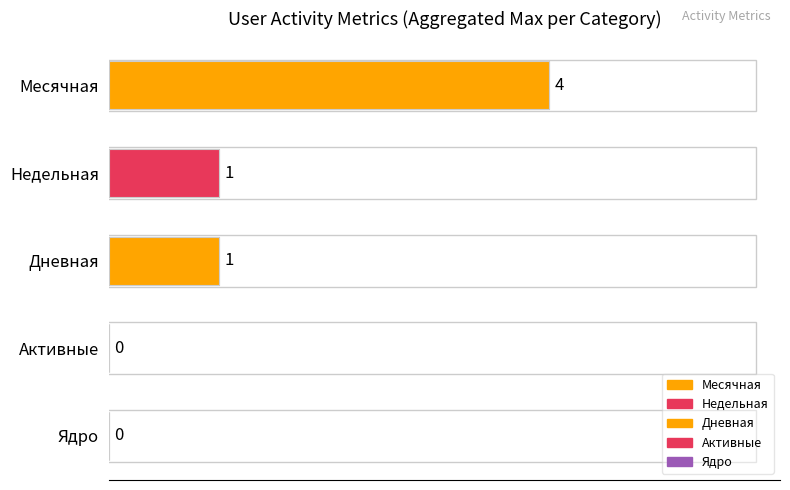

Is the value of Недельная at 2024-04-10 greater than the value of Ядро at 2024-04-01?

No